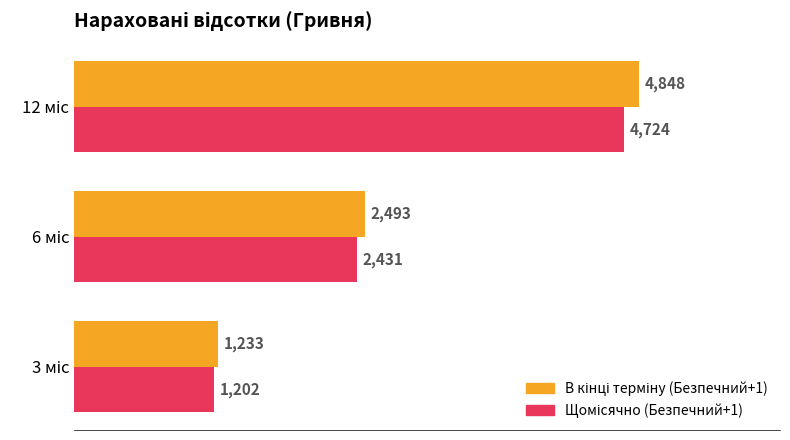

How many categories are shown in the chart?

3